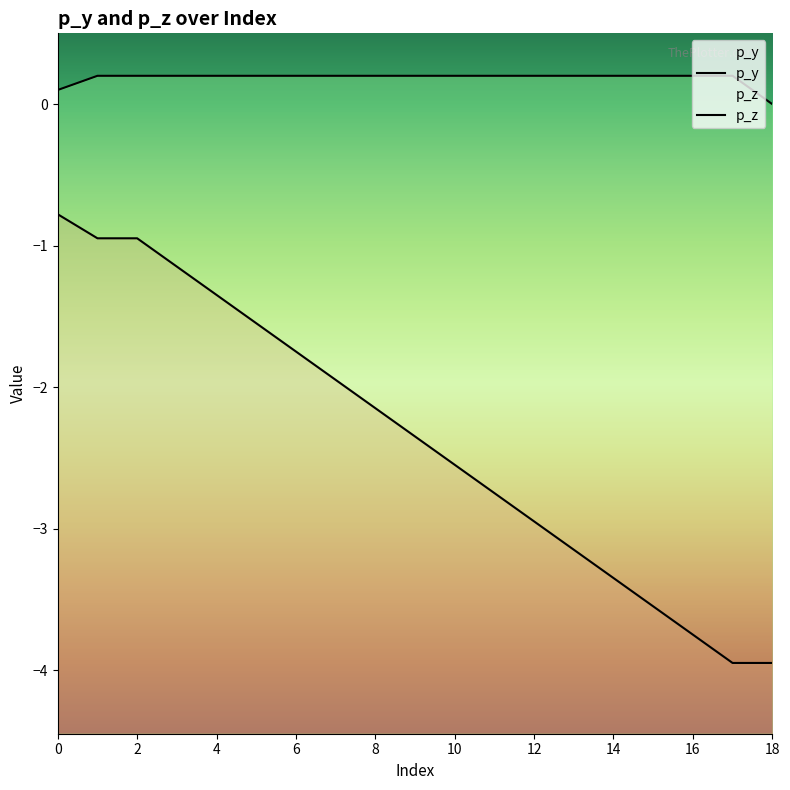

What is the value of the p_y point at the 13th from the left?

-1.7